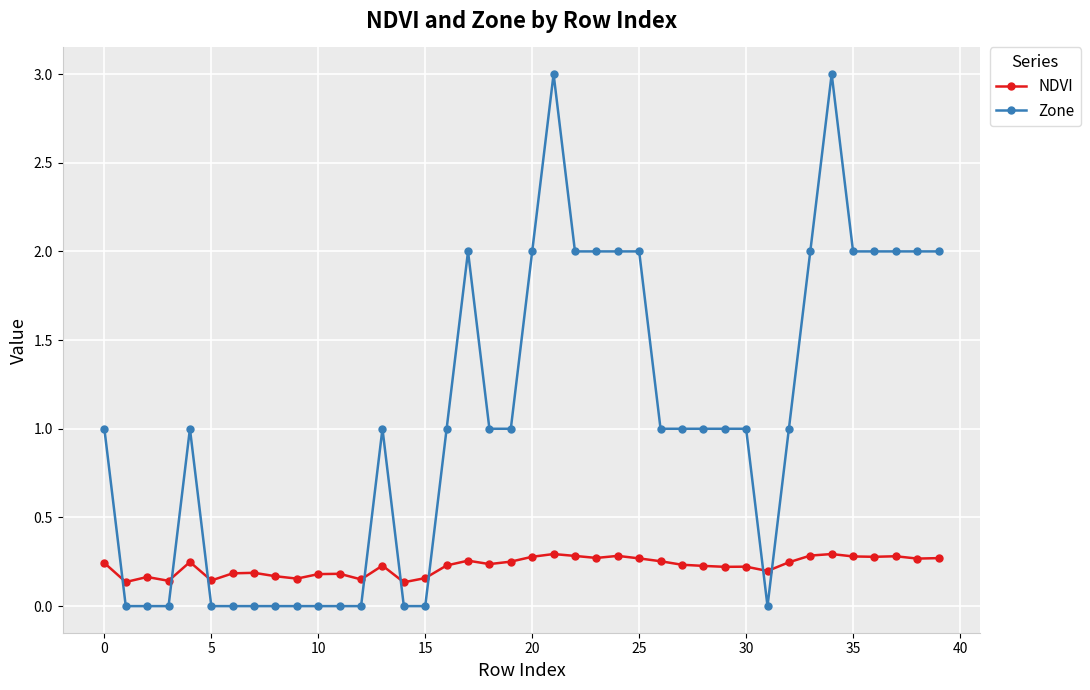

What is the value of the Zone point at the 31st from the left?

1.0